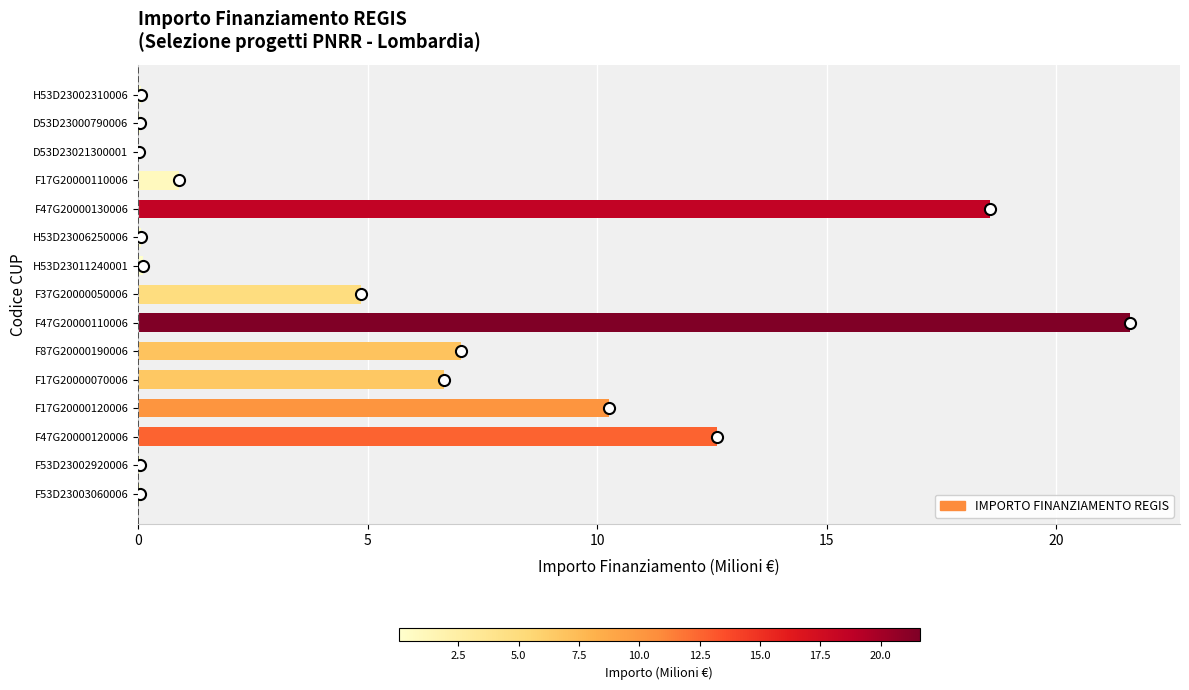

What value does the data have at F17G20000070006?

6.7